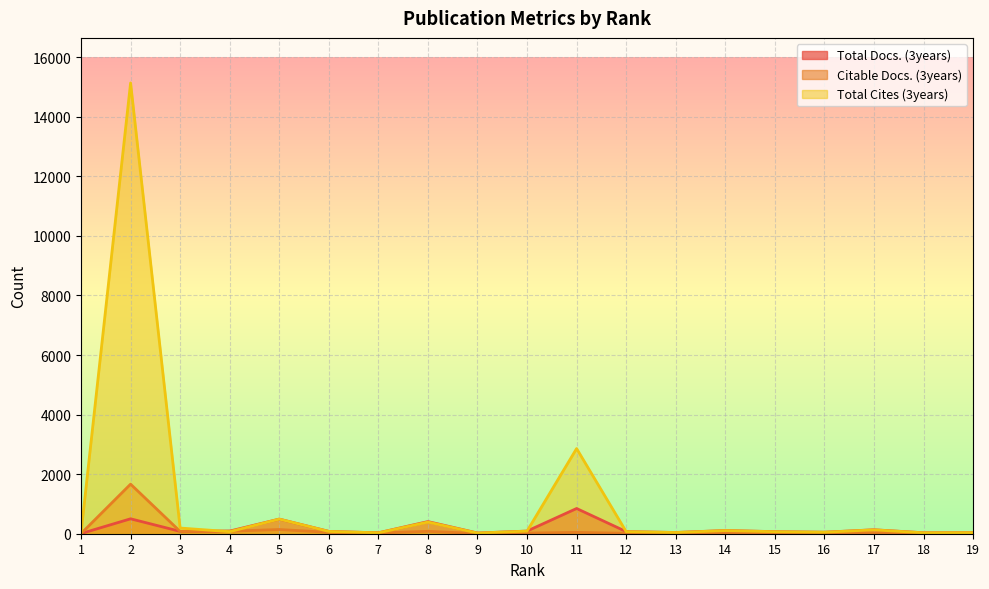

Which category has the lowest value in the Total Docs. (3years) series?

1